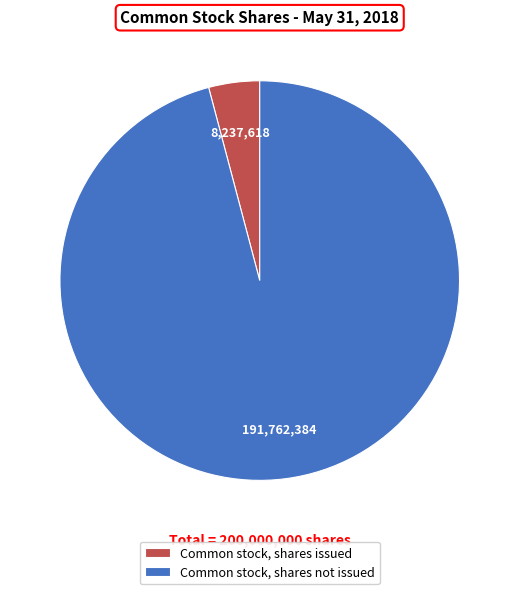

Which slice is the largest?

Common stock, shares not issued